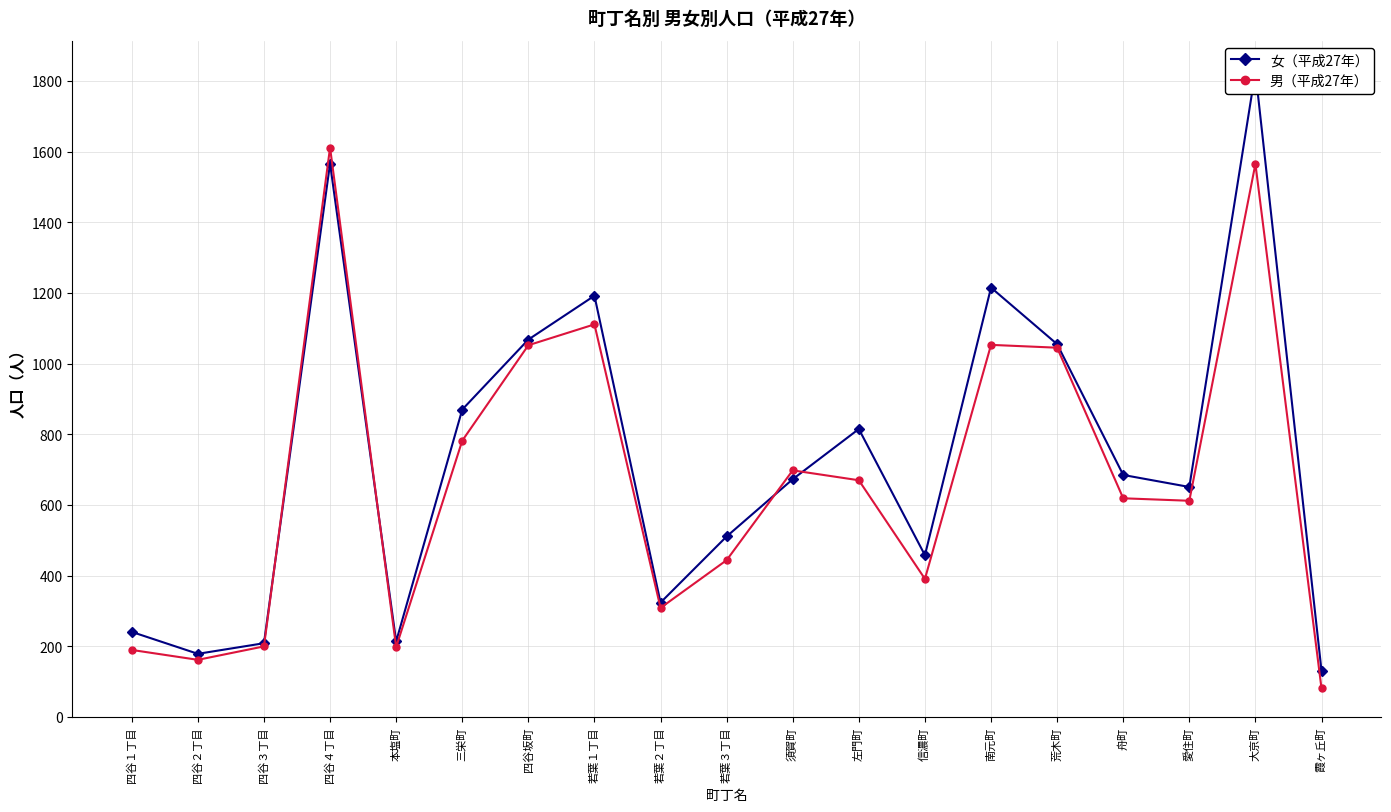

At how many categories does at least one series exceed 750?

8